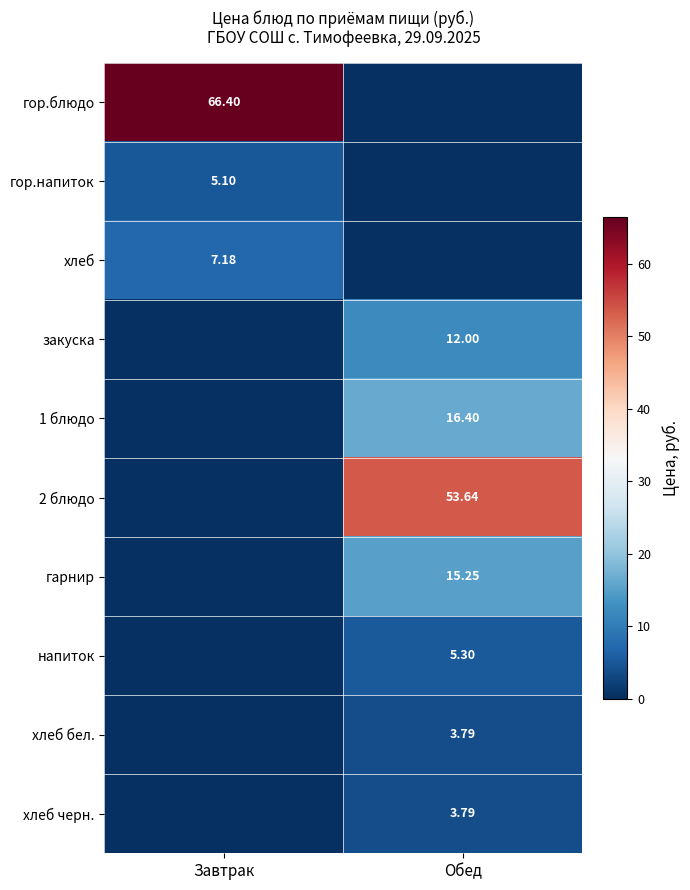

What is the difference between the highest and lowest values at Завтрак?

66.4